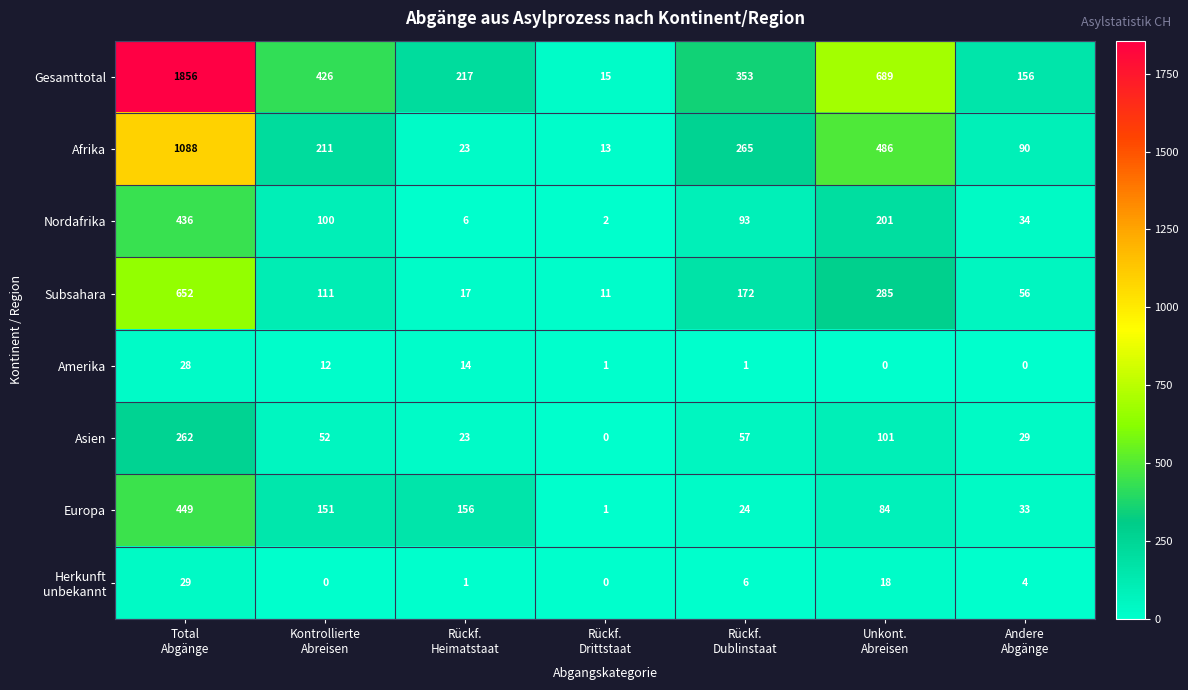

At which category does the chart reach its peak across all series?

Total
Abgänge